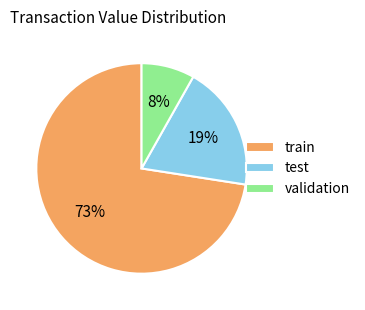

Does any single category account for the majority?

Yes